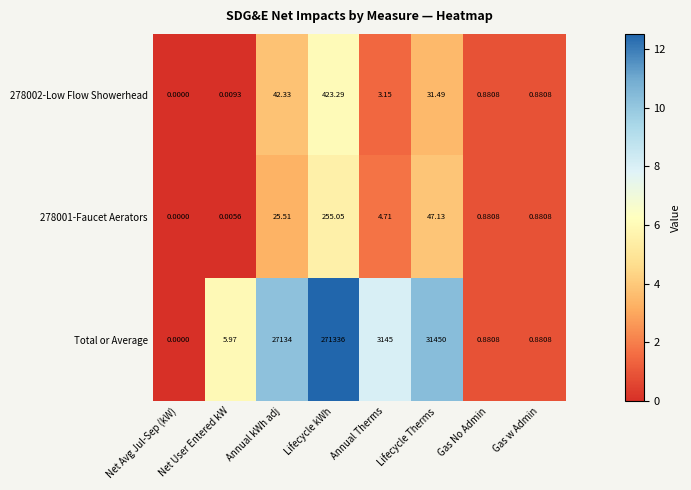

Which series has the largest range (max minus min)?

Total or Average